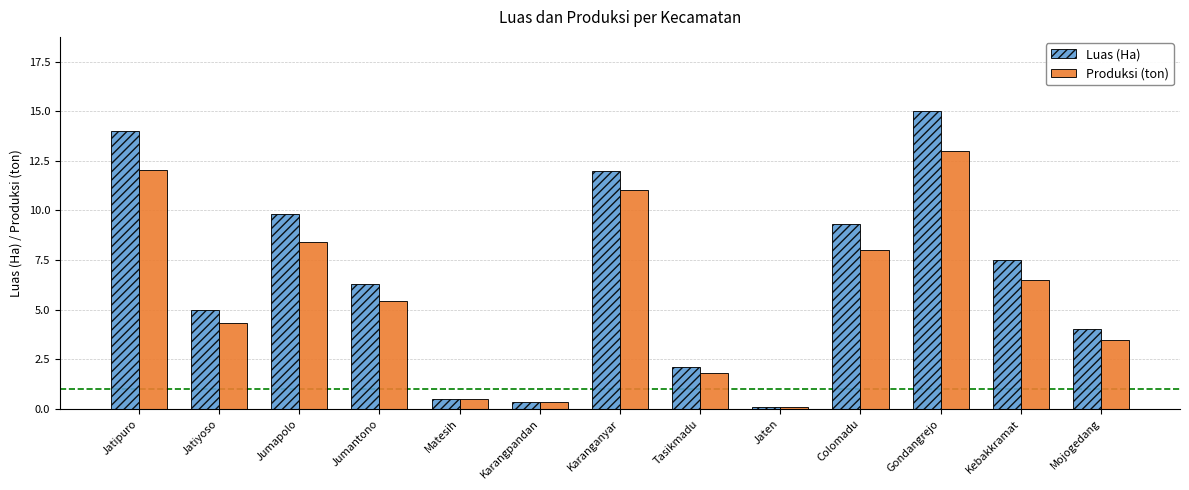

Which series has the largest range (max minus min)?

Luas (Ha)